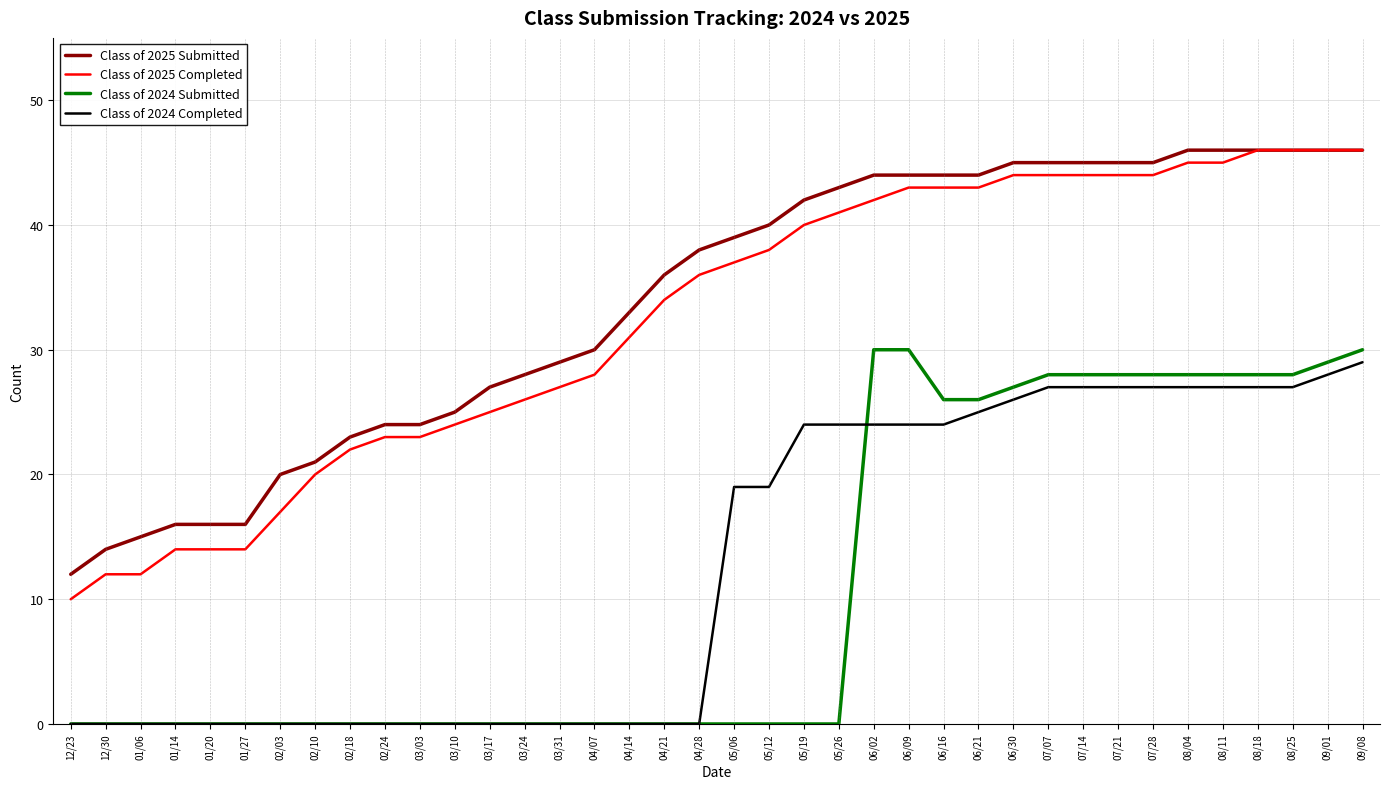

True or false: Class of 2024 Submitted and Class of 2025 Submitted cross at least once.

False